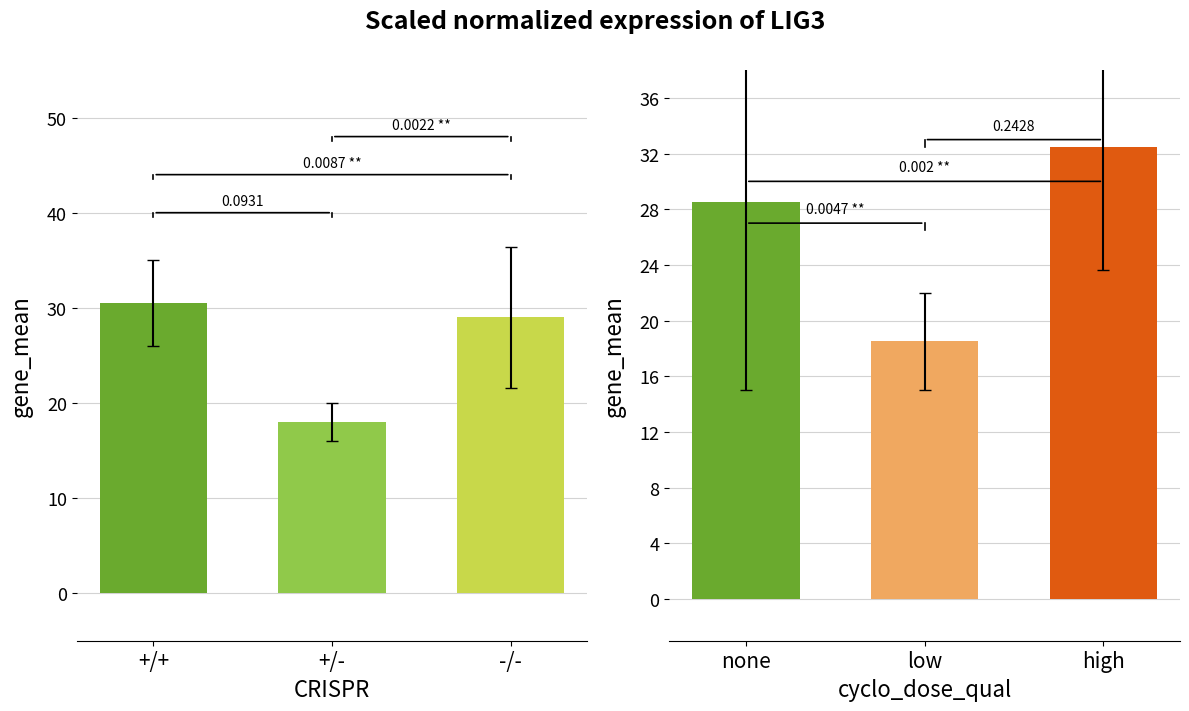

The value of Azimuth at high is 15.1. True or false?

False